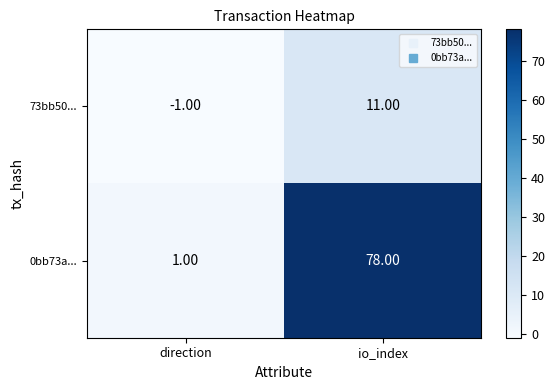

At direction, list the series in order from smallest to largest.

73bb50..., 0bb73a...